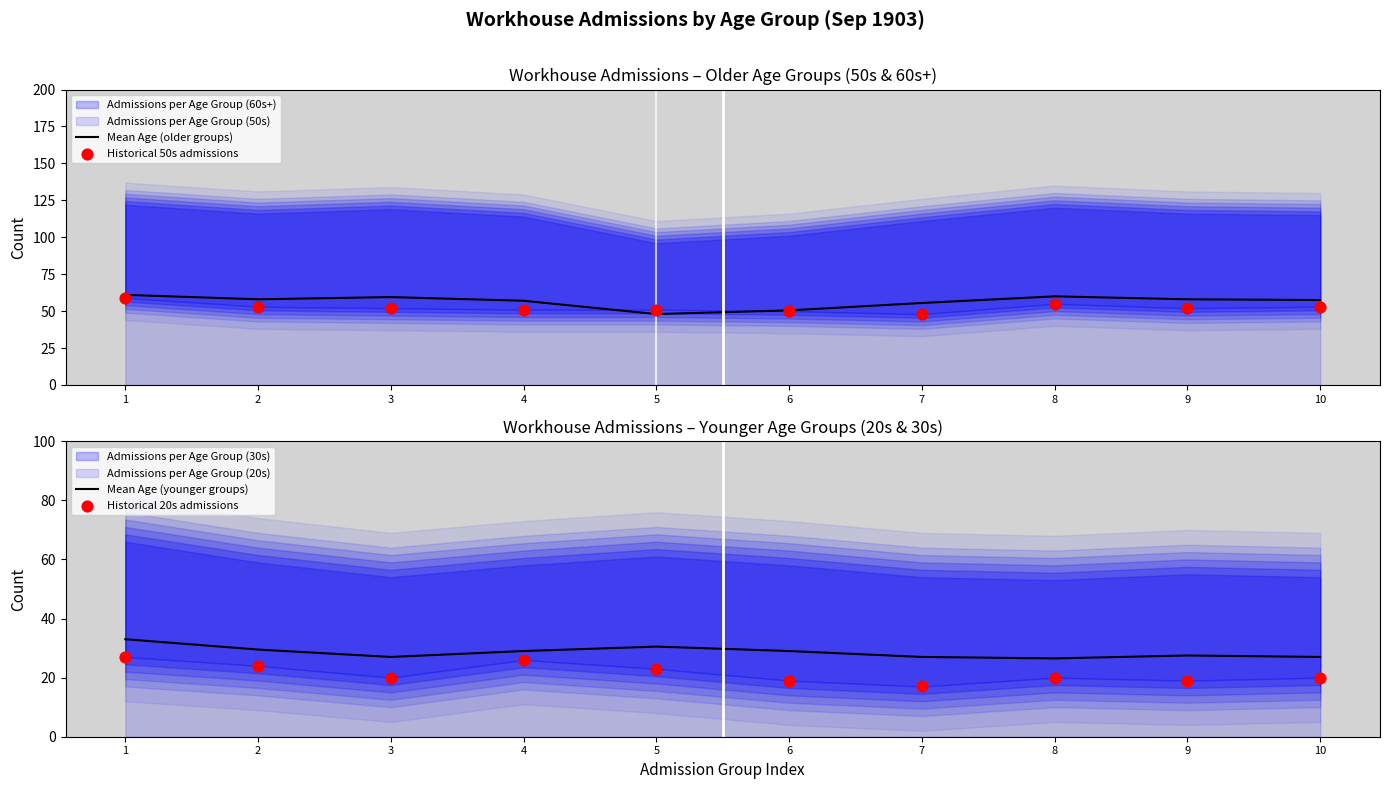

Which series contains the highest Y value?

Mean Age (older groups)